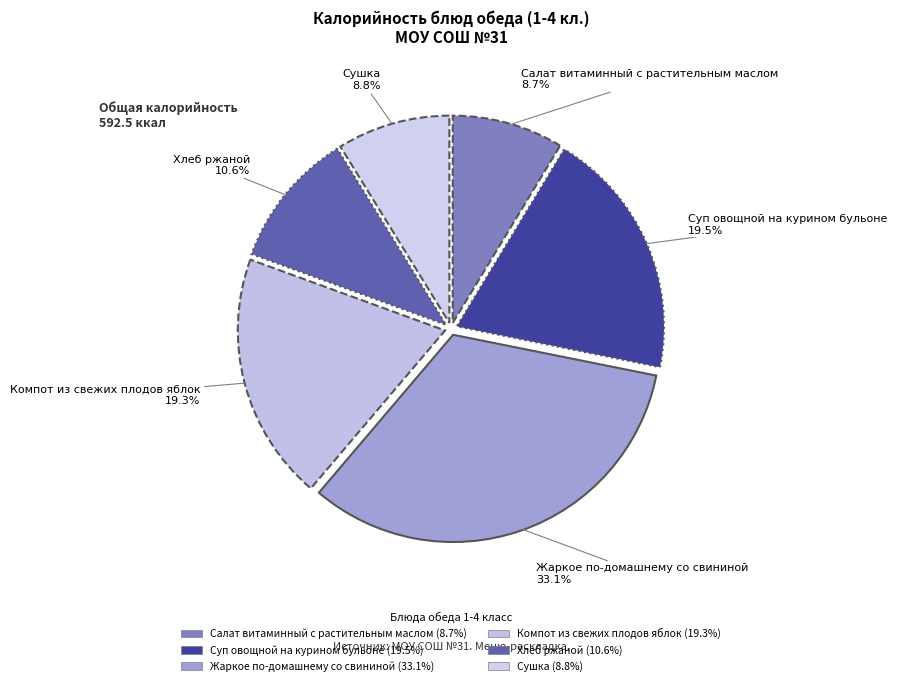

What is the largest slice in the pie chart?

Жаркое по-домашнему со свининой